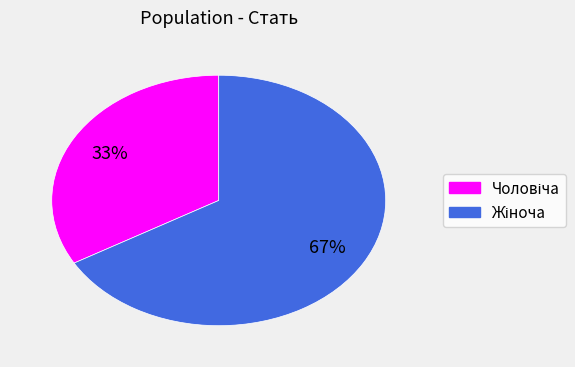

How many segments does this pie chart have?

2